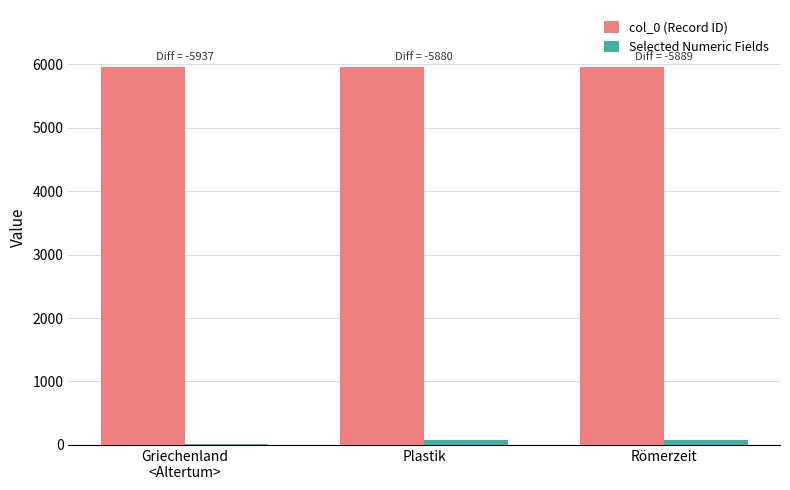

Rank the series by their average value, from highest to lowest.

col_0 (Record ID), Selected Numeric Fields